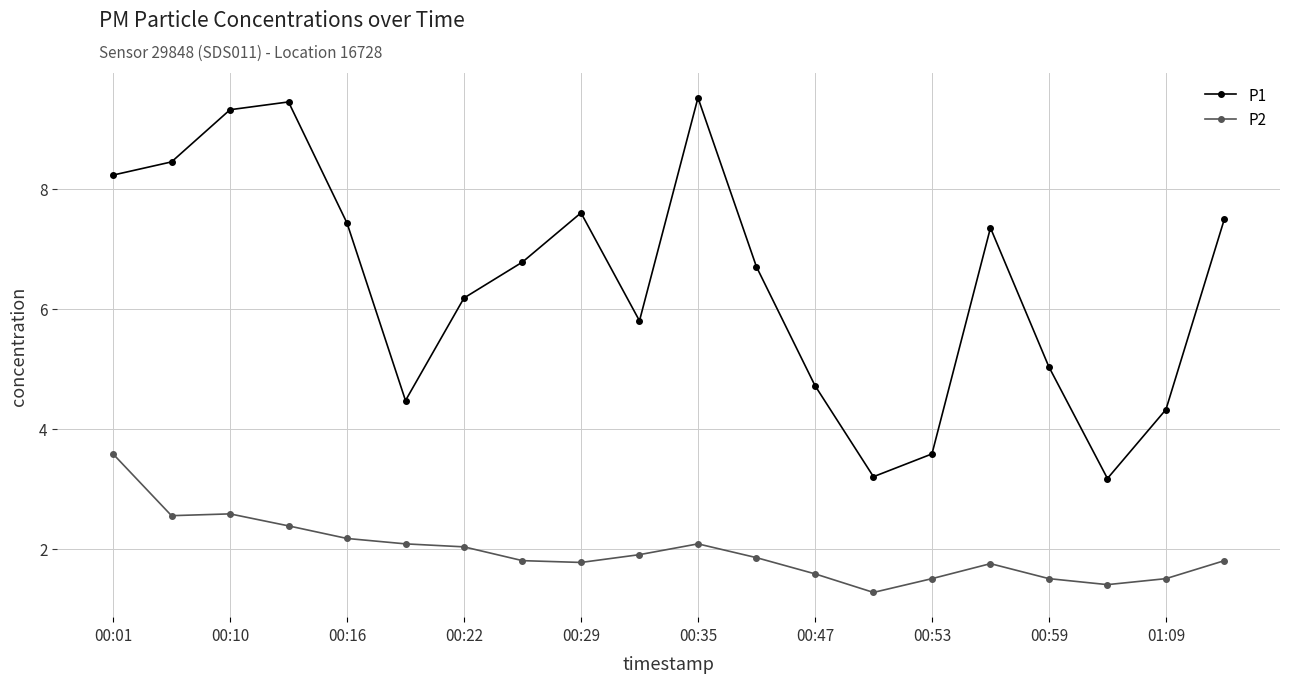

True or false: P1 and P2 intersect in this chart.

False